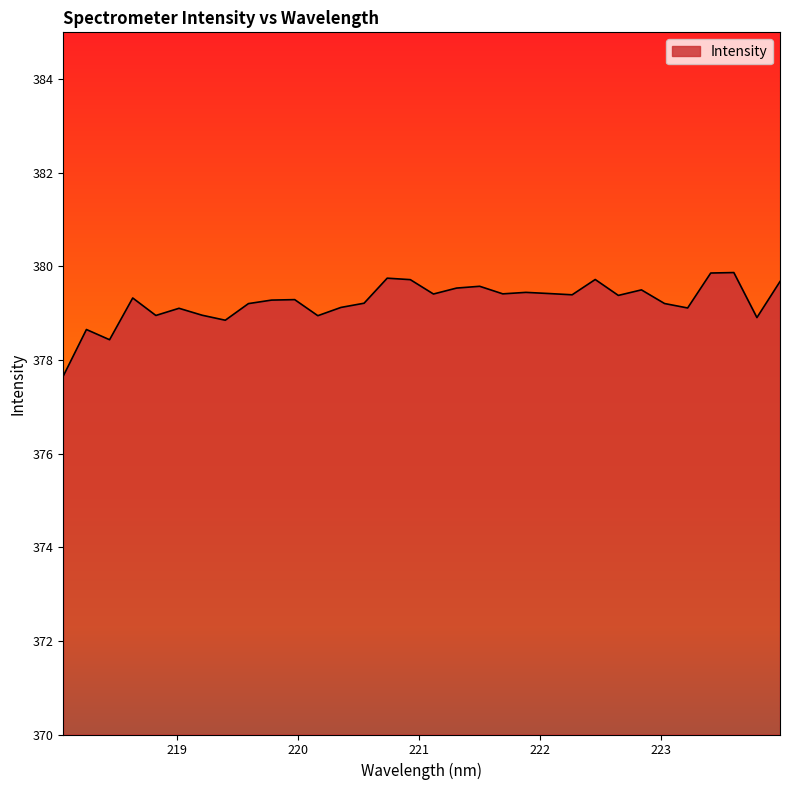

What is the minimum value shown in the chart?

377.7